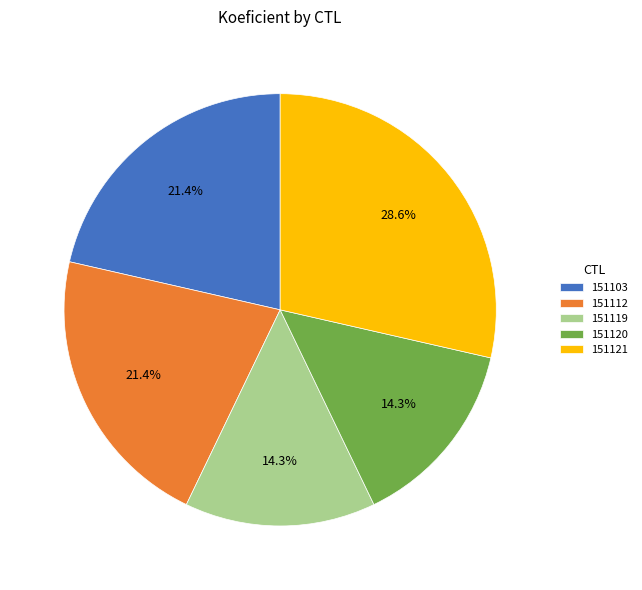

To the nearest percent, what is the difference between the 151121 and 151119 slice percentages?

14%